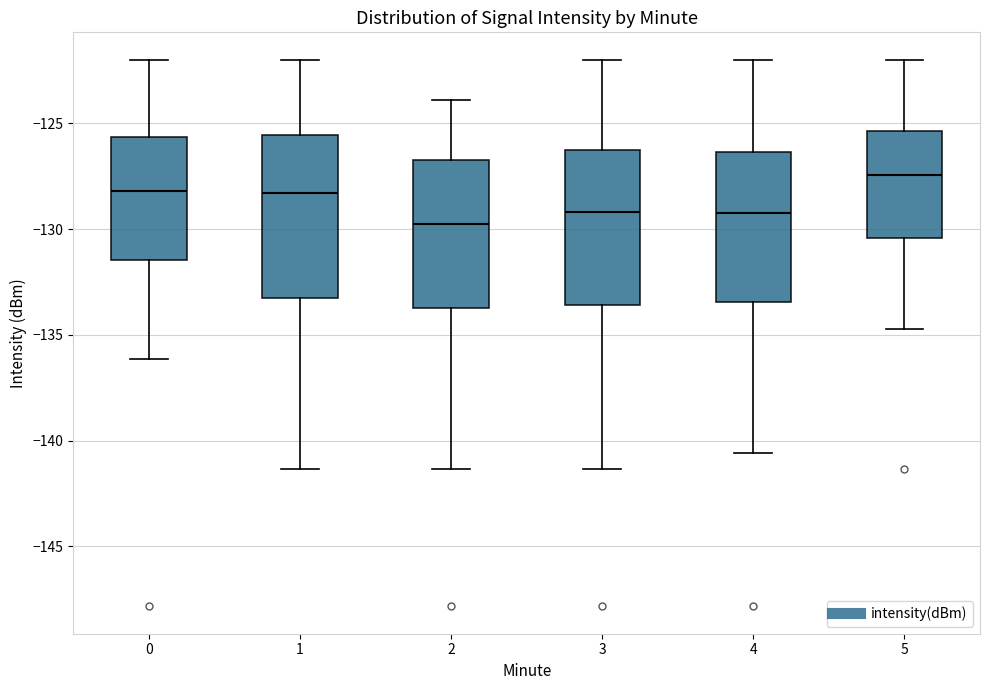

Reading left to right, read every box against the y-axis: the position of its median line, the range the box covers, and the ends of its whiskers. The values are not printed on the chart, so give them approximately, as read against the axis.

0: median -128.0, box -131.5 to -125.5, whiskers -136.0 to -122.0
1: median -128.5, box -133.5 to -125.5, whiskers -141.5 to -122.0
2: median -130.0, box -133.5 to -126.5, whiskers -141.5 to -124.0
3: median -129.0, box -133.5 to -126.5, whiskers -141.5 to -122.0
4: median -129.0, box -133.5 to -126.5, whiskers -140.5 to -122.0
5: median -127.5, box -130.5 to -125.5, whiskers -134.5 to -122.0